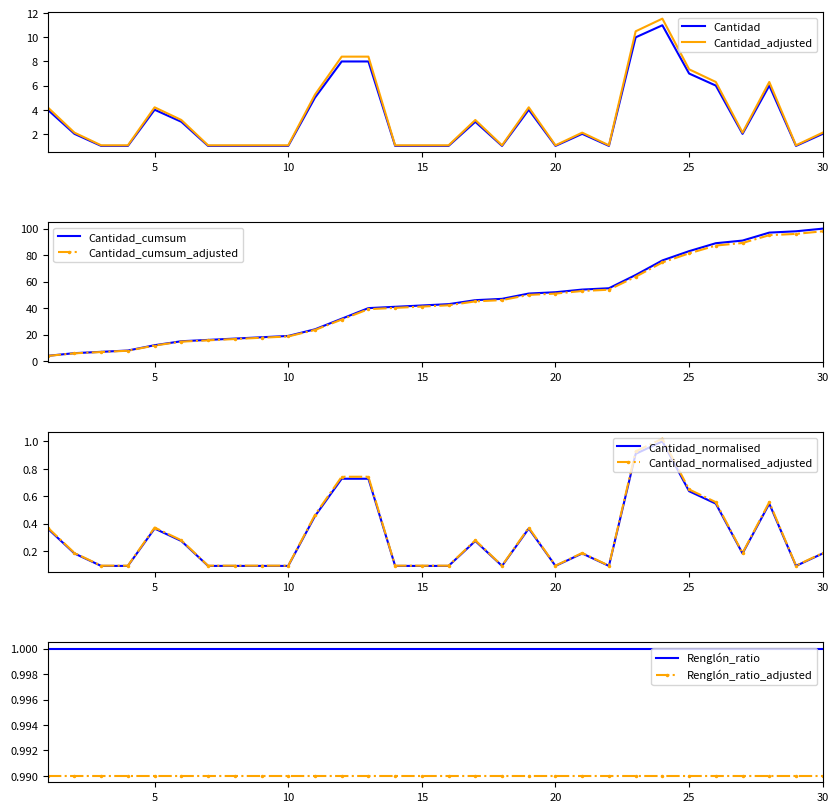

Does the chart have visible grid lines?

No